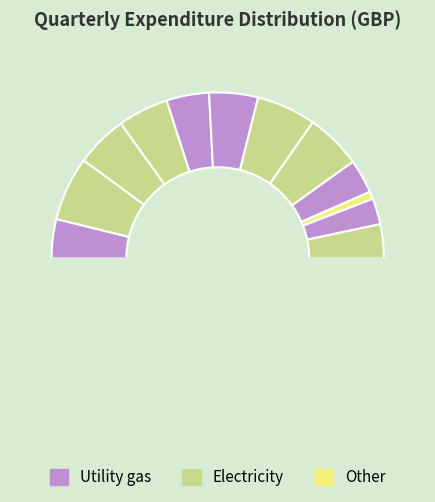

How many slices are in this pie chart?

13